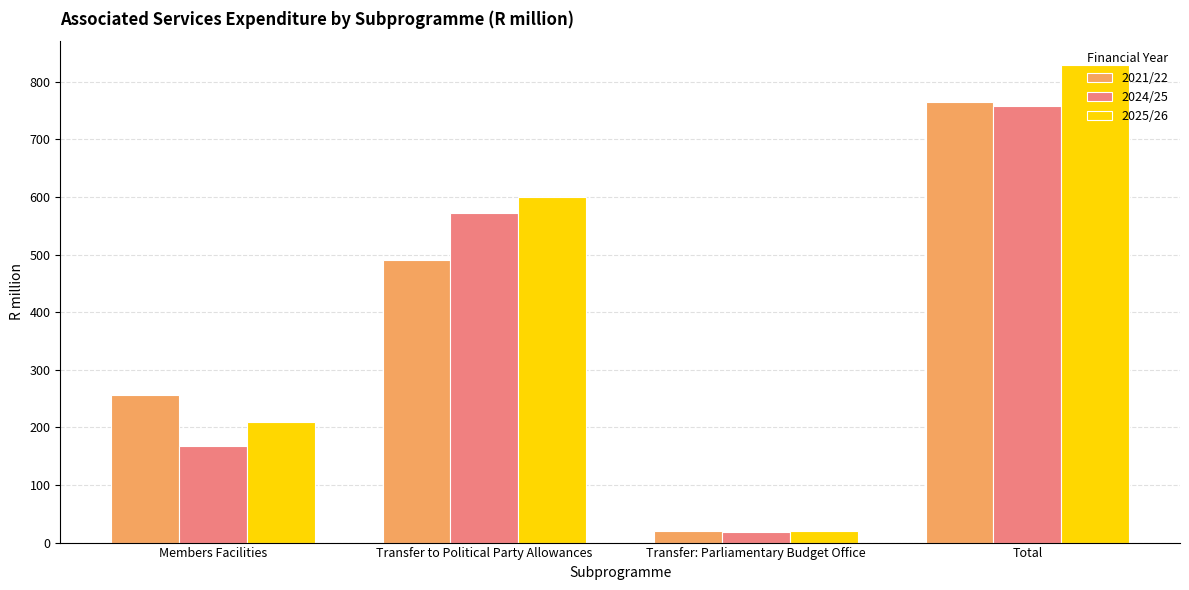

Which label corresponds to the smallest value in the chart?

Transfer: Parliamentary Budget Office